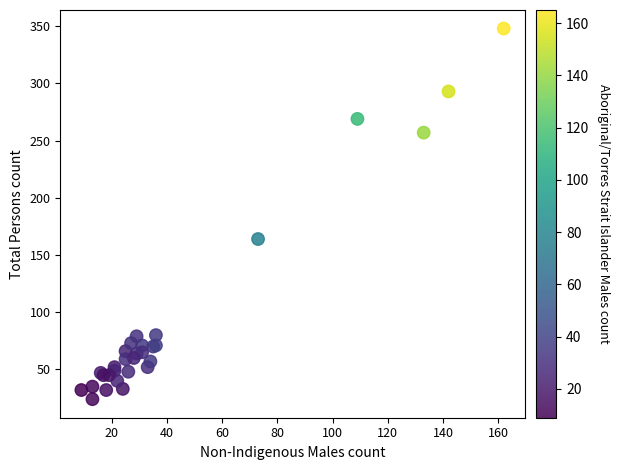

What Y value in the scatter plot is closest to 186?

164